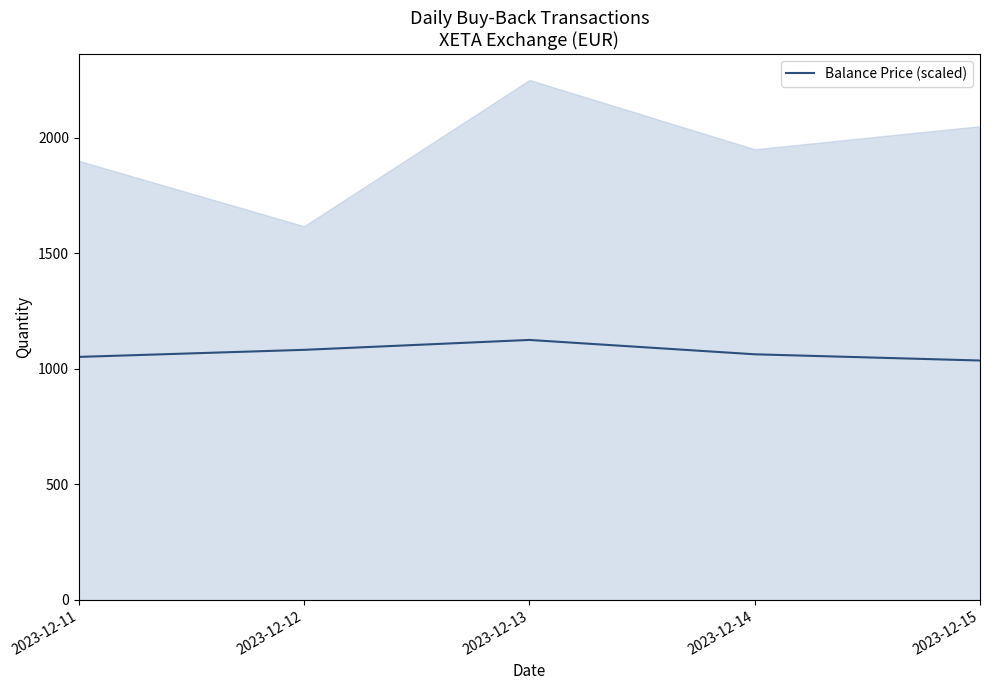

How many distinct data groups are displayed?

1